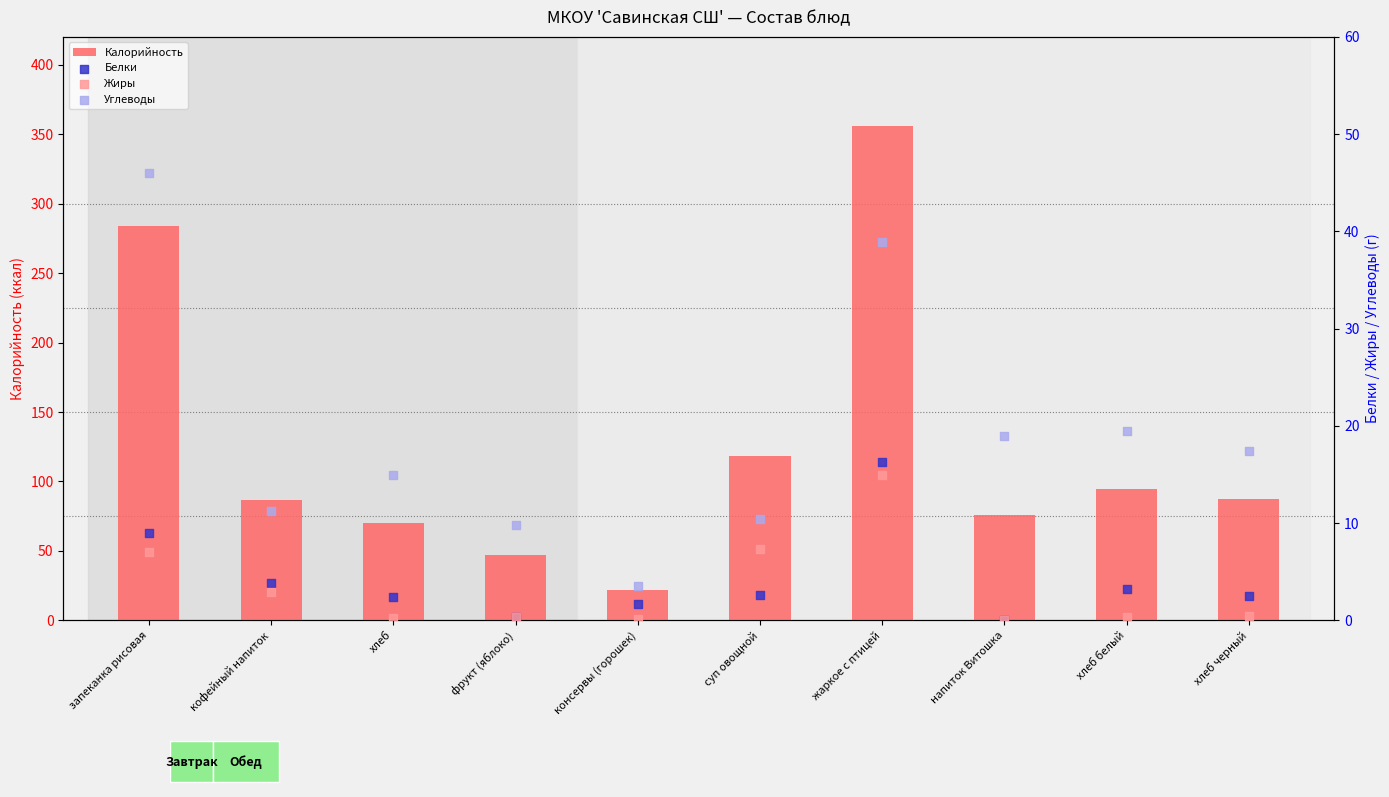

Which series has the largest Y range (max minus min)?

Калорийность